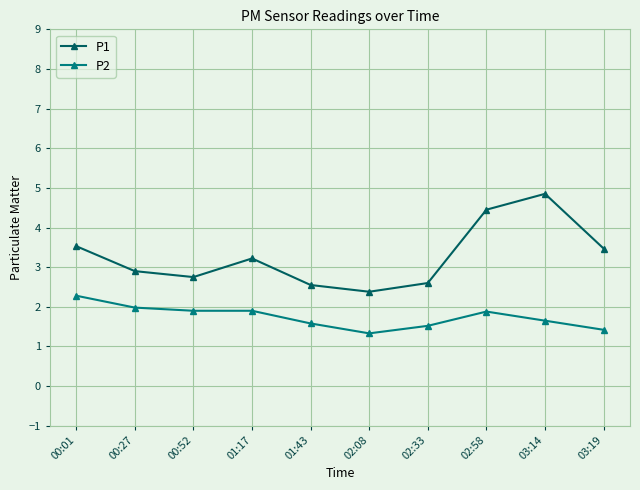

Which series has the widest spread of values?

P1